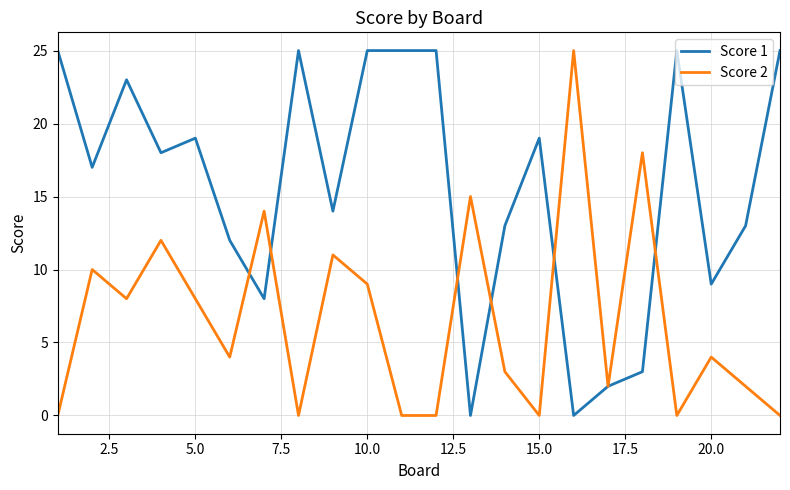

Which series has the largest total across all categories?

Score 1